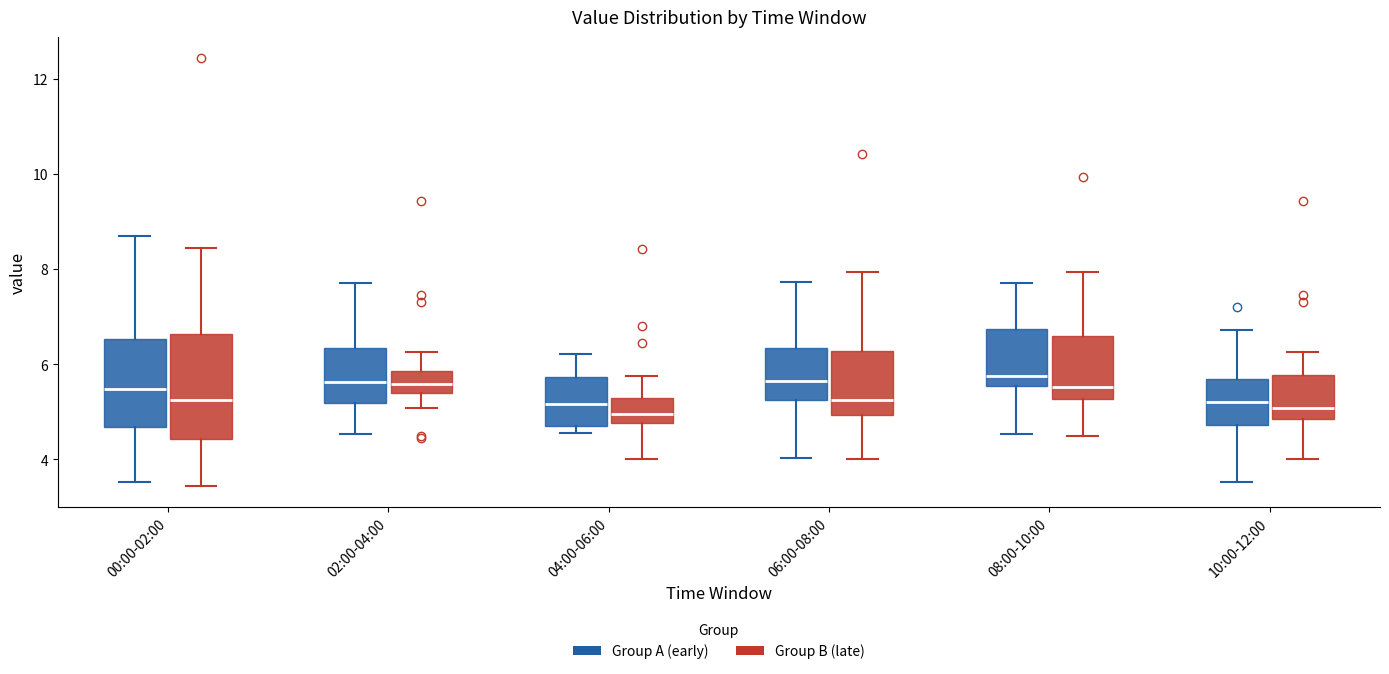

Reading left to right, transcribe this box plot: for each box, give where its median line is, the range the box spans, and where its two whiskers end, as read against the y-axis. The values are not printed on the chart, so give them approximately, as read against the axis.

00:00-02:00 (Group A (early)): median 5.4, box 4.6 to 6.6, whiskers 3.6 to 8.8
00:00-02:00 (Group B (late)): median 5.2, box 4.4 to 6.6, whiskers 3.4 to 8.4
02:00-04:00 (Group A (early)): median 5.6, box 5.2 to 6.4, whiskers 4.6 to 7.8
02:00-04:00 (Group B (late)): median 5.6, box 5.4 to 5.8, whiskers 5.0 to 6.2
04:00-06:00 (Group A (early)): median 5.2, box 4.8 to 5.8, whiskers 4.6 to 6.2
04:00-06:00 (Group B (late)): median 5.0, box 4.8 to 5.2, whiskers 4.0 to 5.8
06:00-08:00 (Group A (early)): median 5.6, box 5.2 to 6.4, whiskers 4.0 to 7.8
06:00-08:00 (Group B (late)): median 5.2, box 5.0 to 6.2, whiskers 4.0 to 8.0
08:00-10:00 (Group A (early)): median 5.8, box 5.6 to 6.8, whiskers 4.6 to 7.8
08:00-10:00 (Group B (late)): median 5.6, box 5.2 to 6.6, whiskers 4.6 to 8.0
10:00-12:00 (Group A (early)): median 5.2, box 4.8 to 5.6, whiskers 3.6 to 6.8
10:00-12:00 (Group B (late)): median 5.0, box 4.8 to 5.8, whiskers 4.0 to 6.2